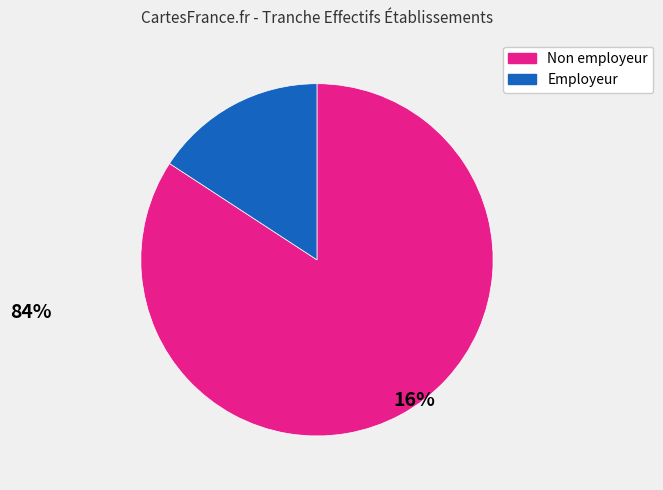

Is there any slice that represents more than half of the pie?

Yes